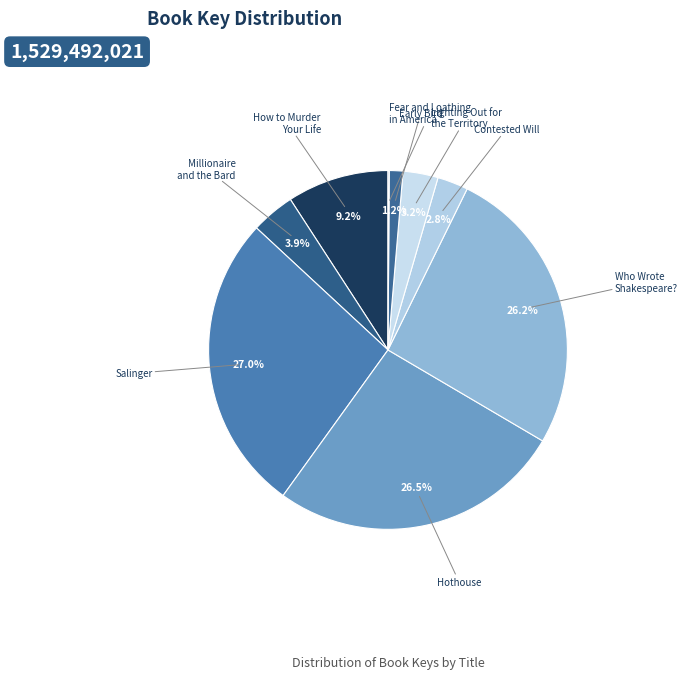

What percentage is NOT represented by Contested Will?

97.2%